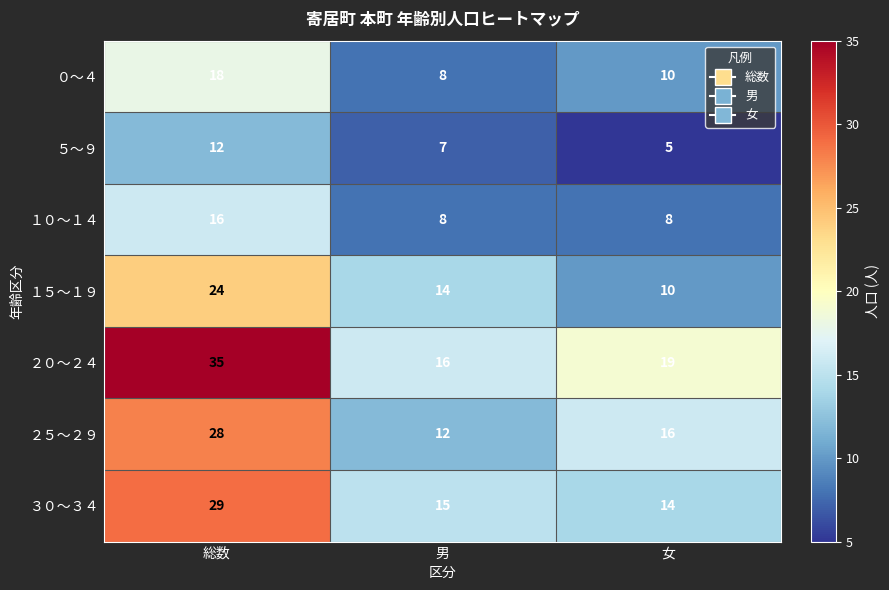

What is the average value of the １５～１９ series?

16